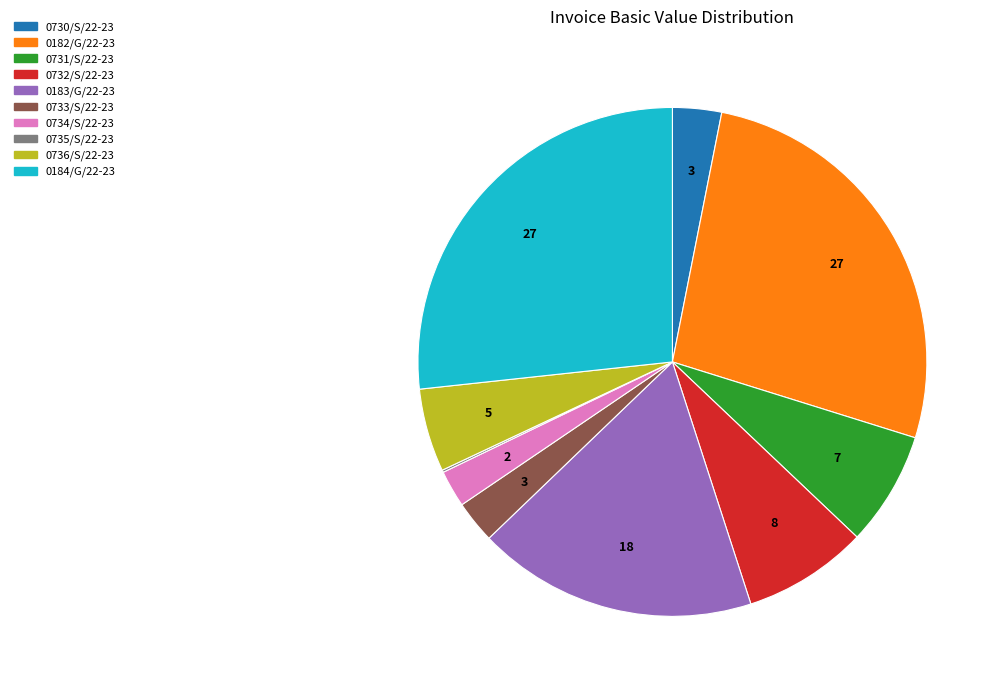

Is it true that 0732/S/22-23 is 20% of the pie?

False